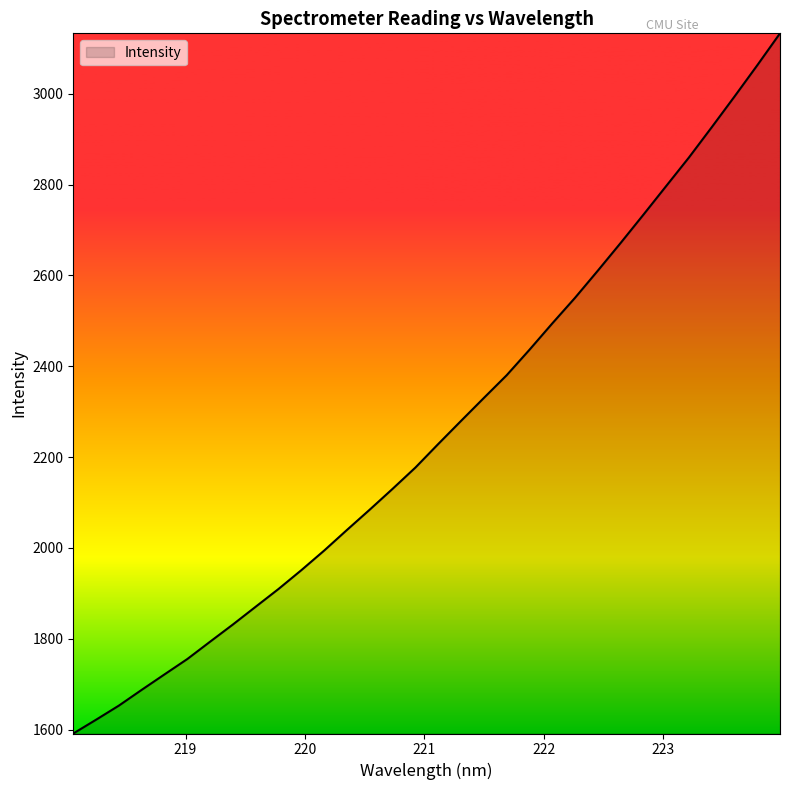

What is the greatest value displayed?

3132.9